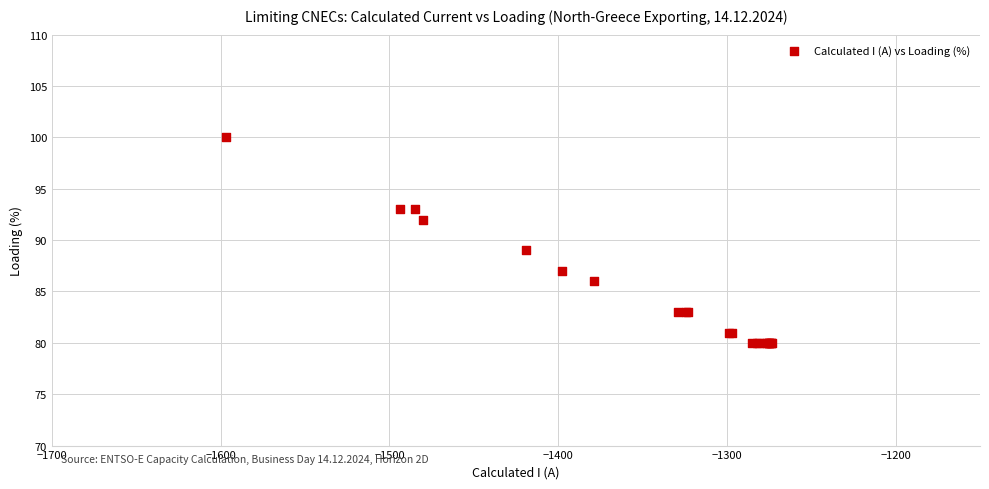

What Y value in the scatter plot is closest to 90?

89